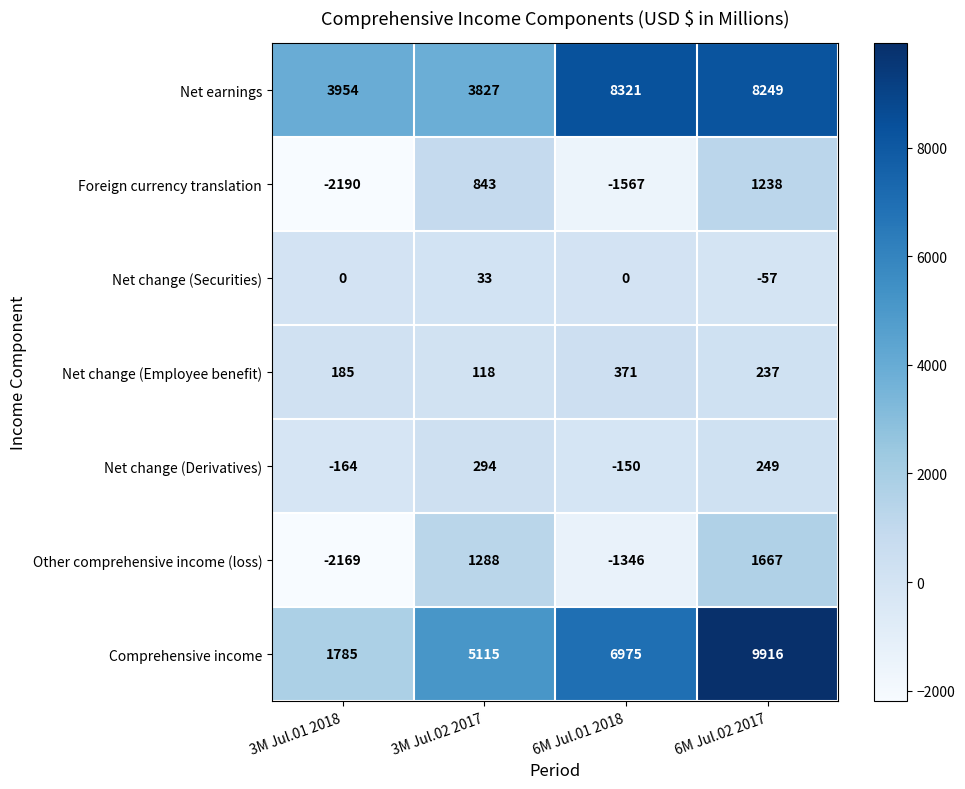

How many negative values does the Other comprehensive income (loss) series have?

2